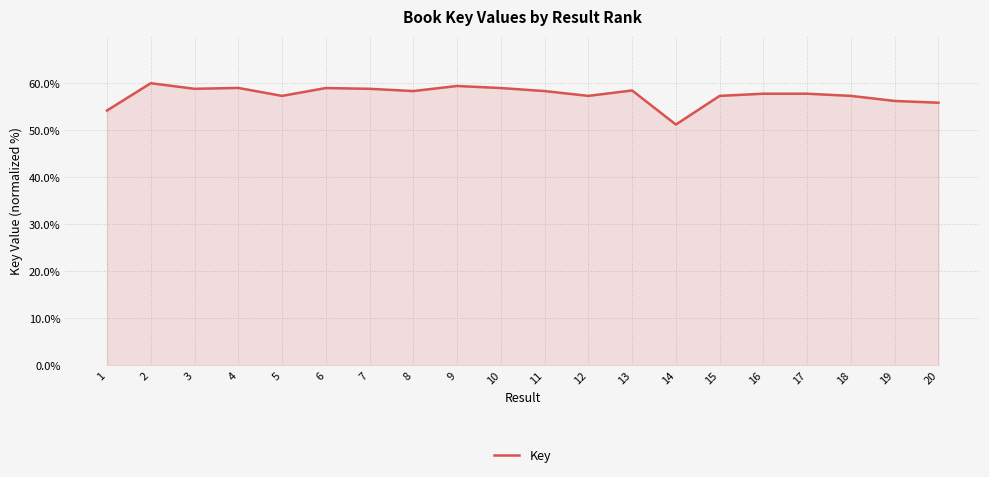

True or false: the data shows 59.4 at 9.

True